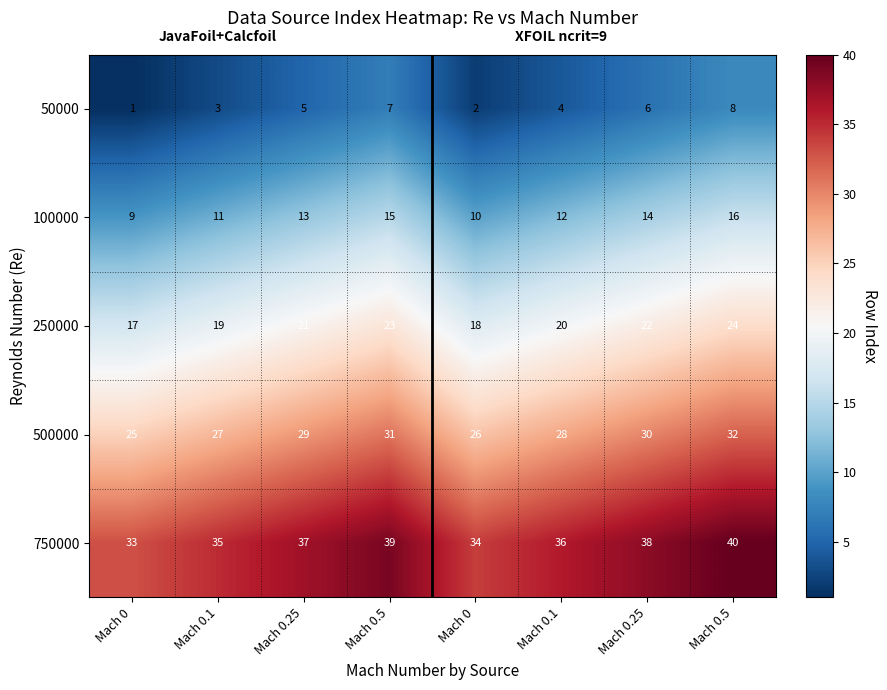

Count the number of data series in this chart.

5